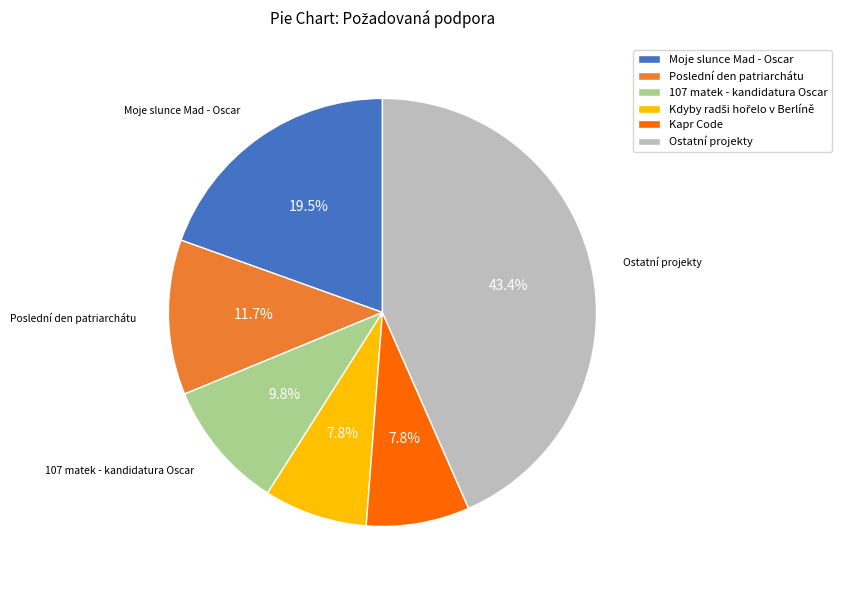

What is the largest slice in the pie chart?

Ostatní projekty